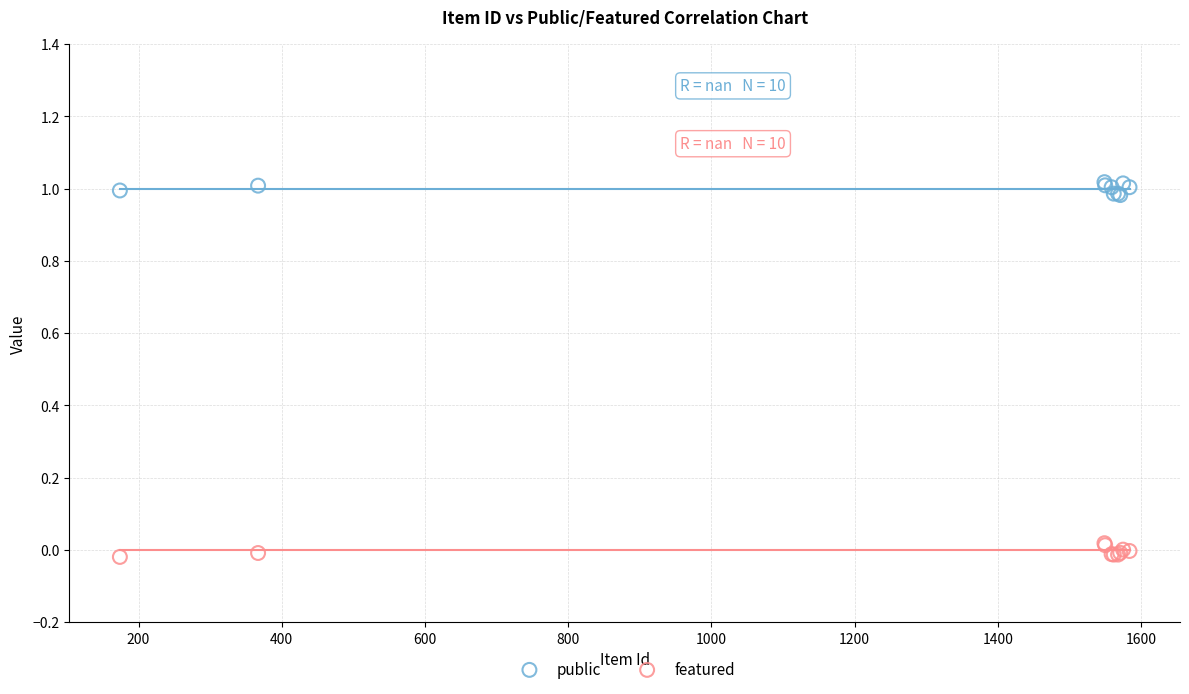

What is the X range (max minus min) for the scatter plot?

1410.0